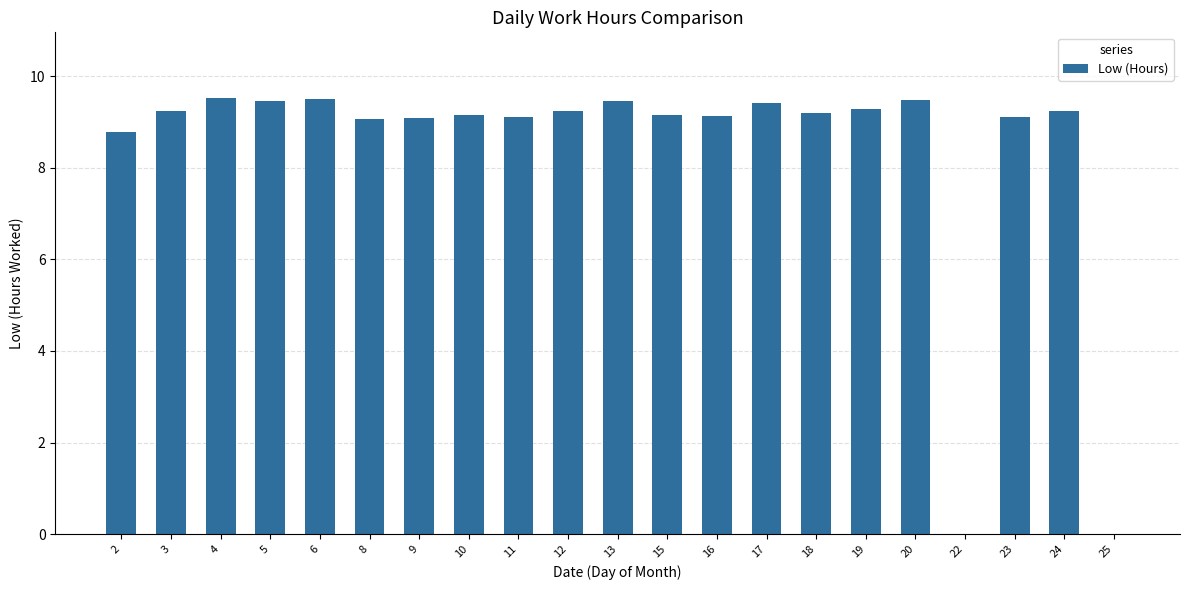

The value at 24 is 3.0. True or false?

False